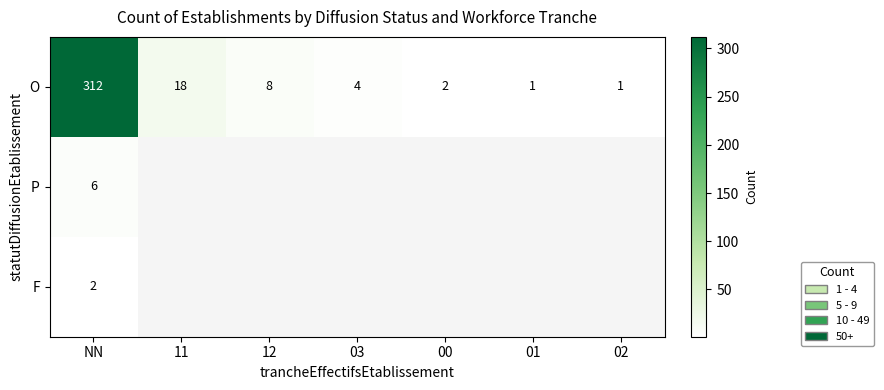

Is it true that O equals 1 at 00?

False